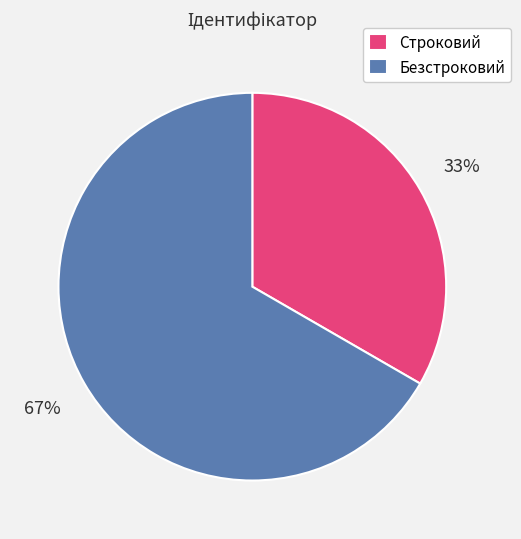

True or false: Безстроковий accounts for 81% of the total.

False